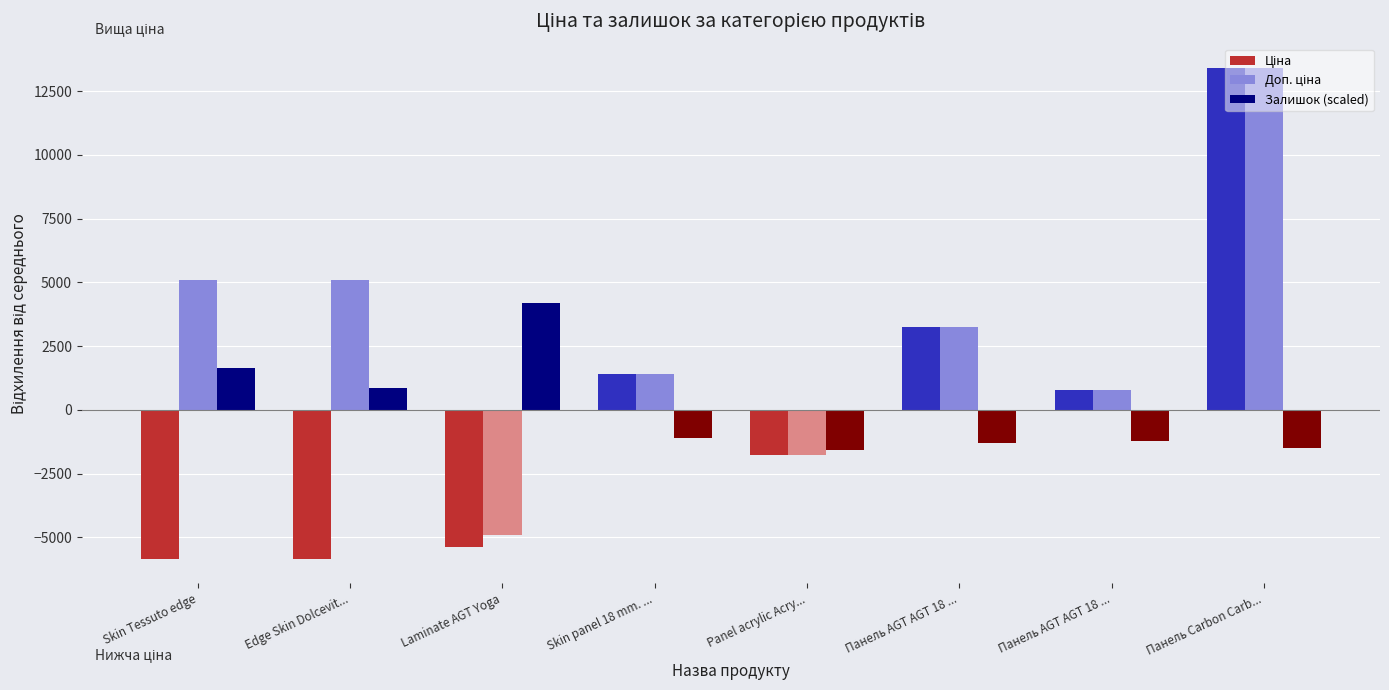

How many values in the Залишок (scaled) series exceed -1121?

3